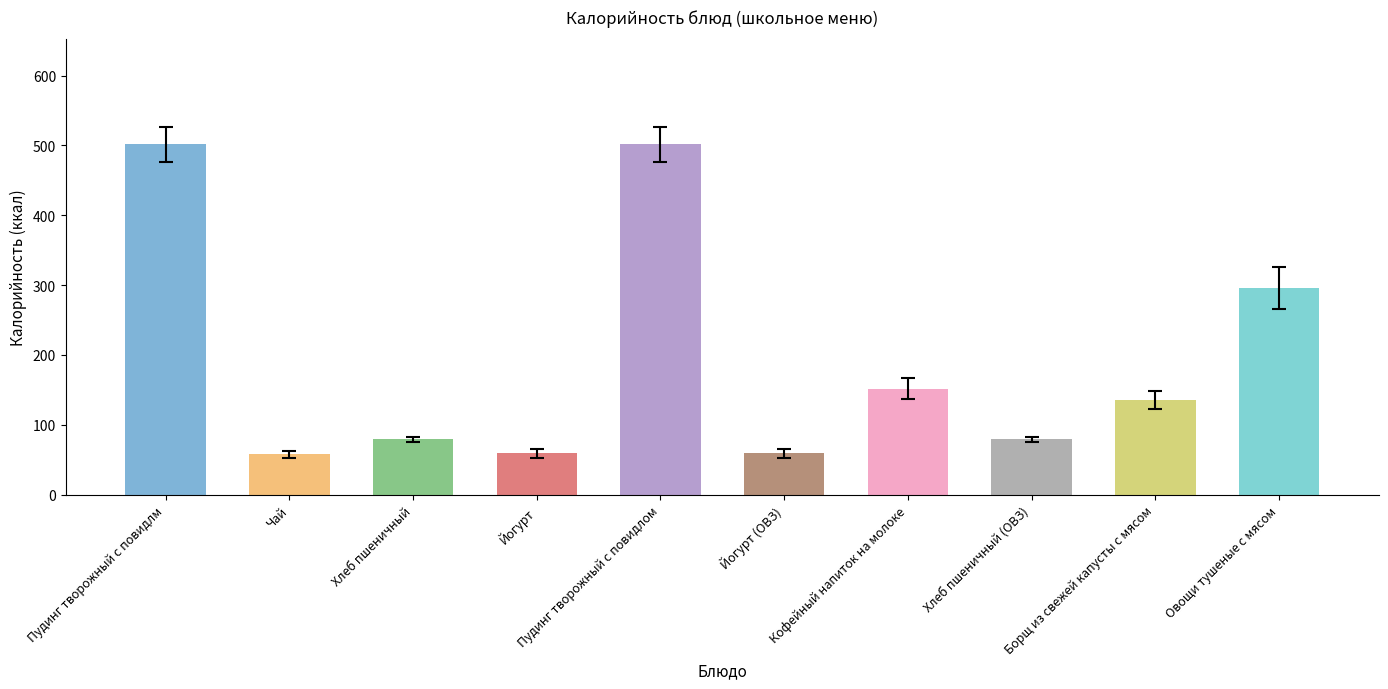

What is the value of the 3rd bar from the left?

79.1